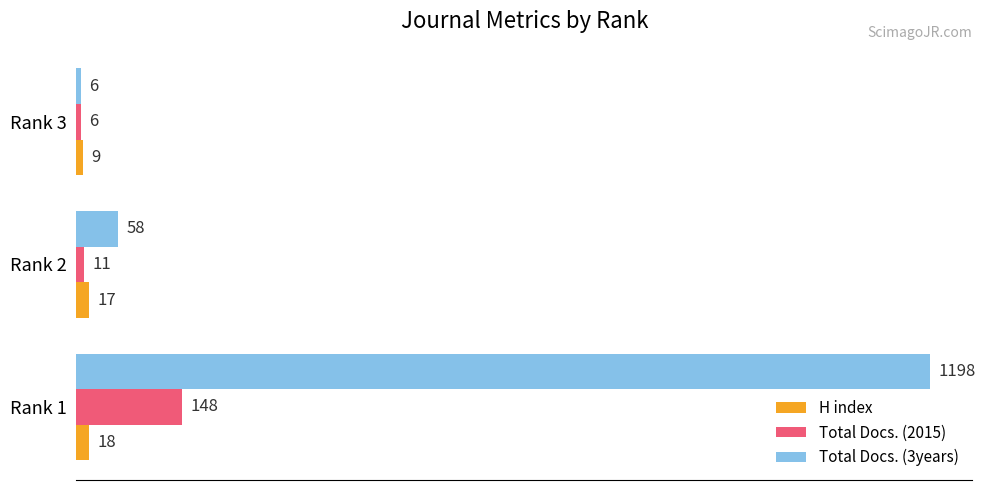

At which category does the chart reach its minimum across all series?

Rank 3